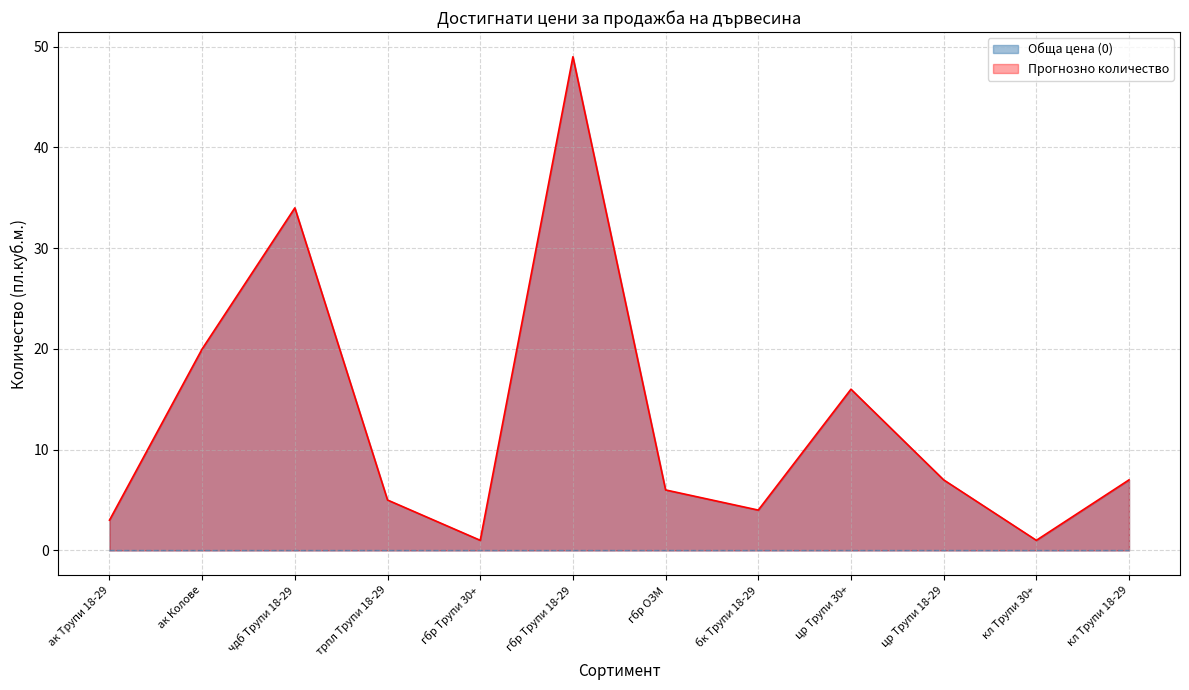

What position from the right is кл Трупи 18-29?

1